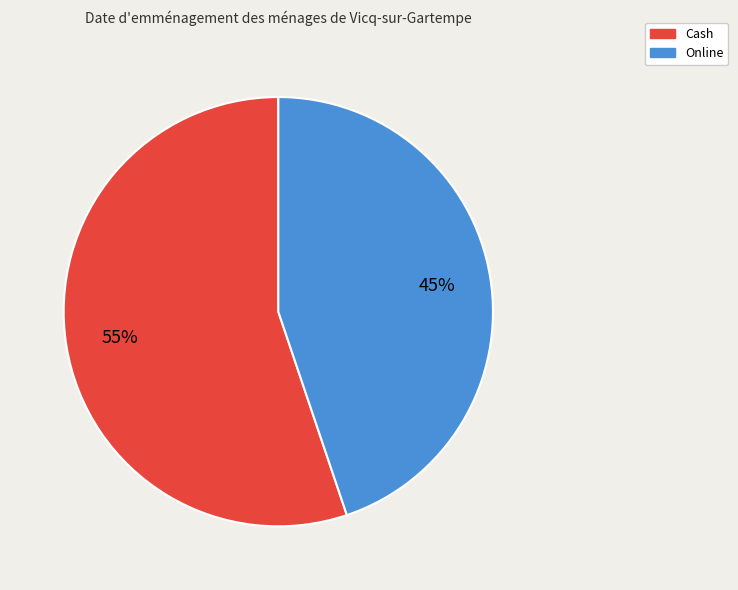

To the nearest percent, what is the average slice percentage?

50%